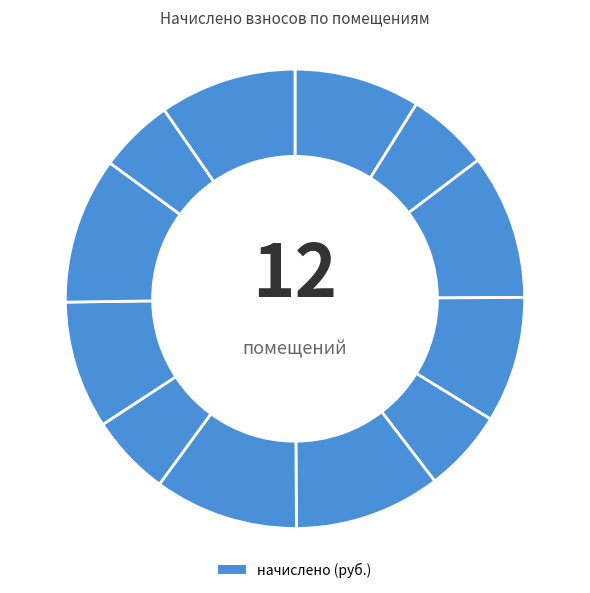

Count the number of slices in the pie.

12